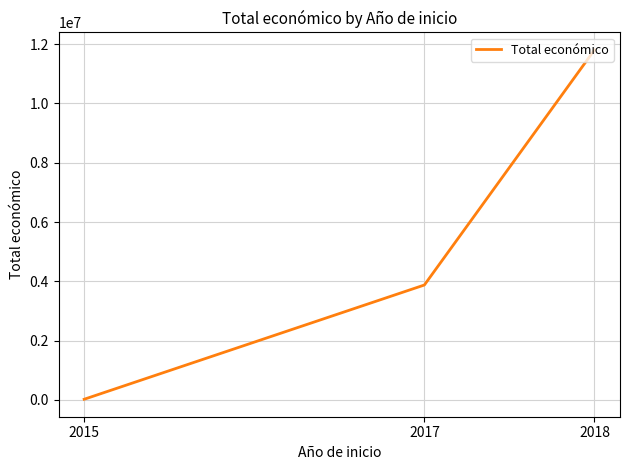

What is the greatest value displayed?

11808440